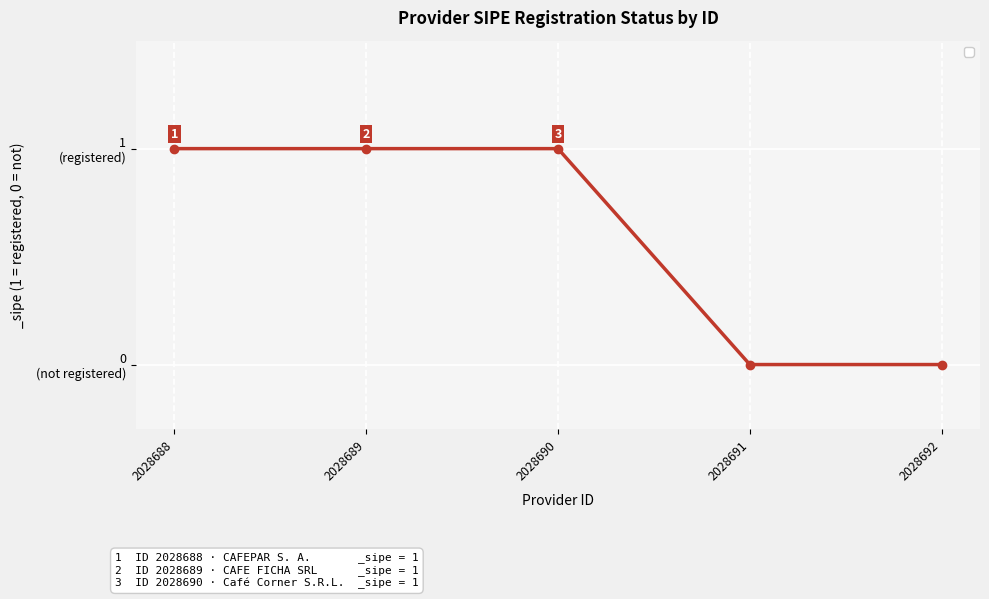

Count the values in the range 0 to 1.

5